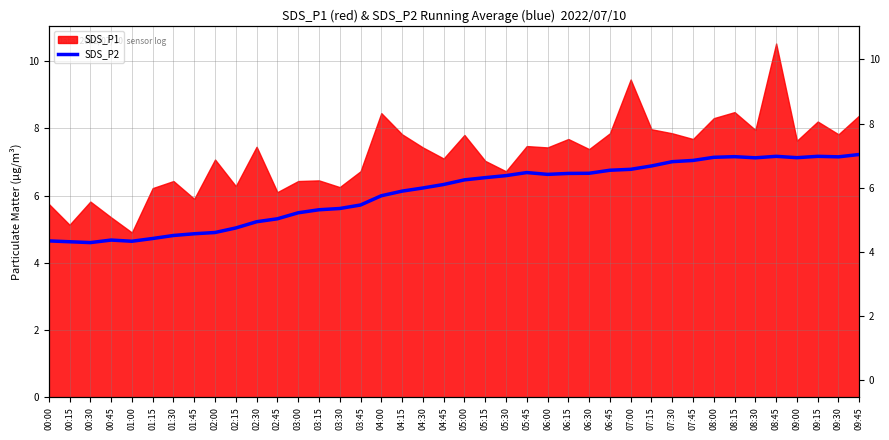

What position from the right is 05:45?

17